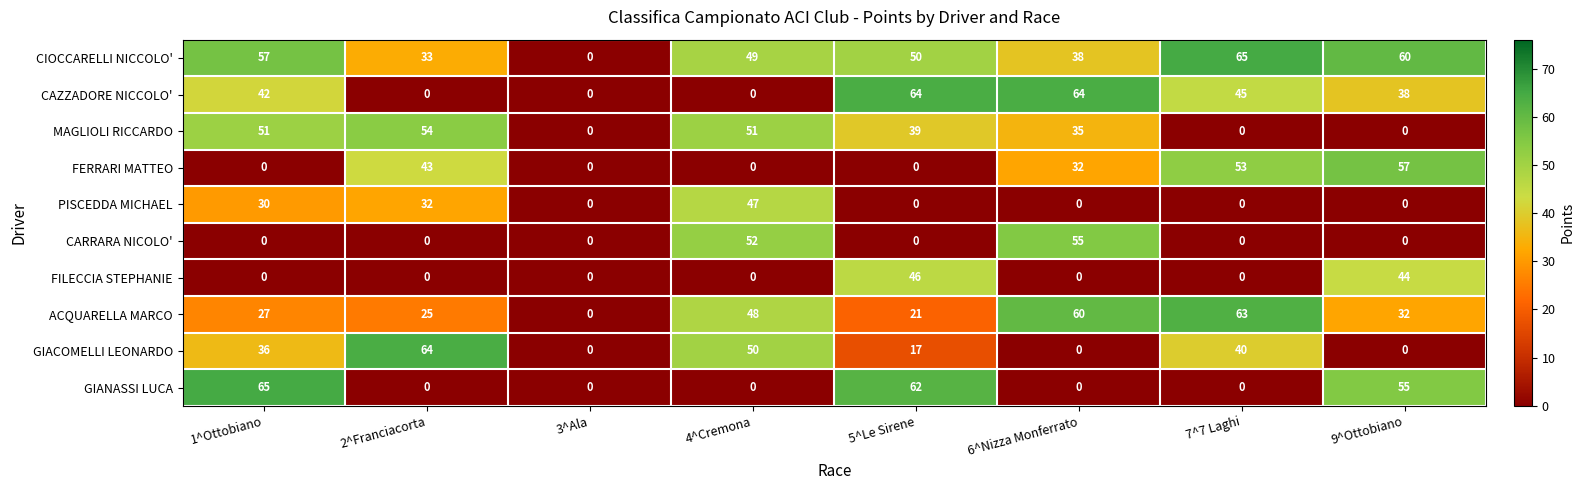

The value of GIANASSI LUCA at 9^Ottobiano is 16. True or false?

False